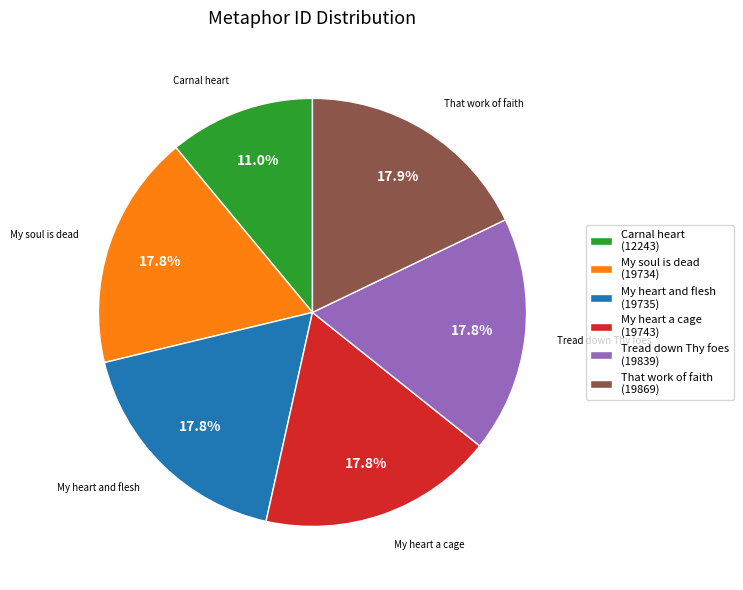

To the nearest percent, what portion does Tread down Thy foes represent?

18%